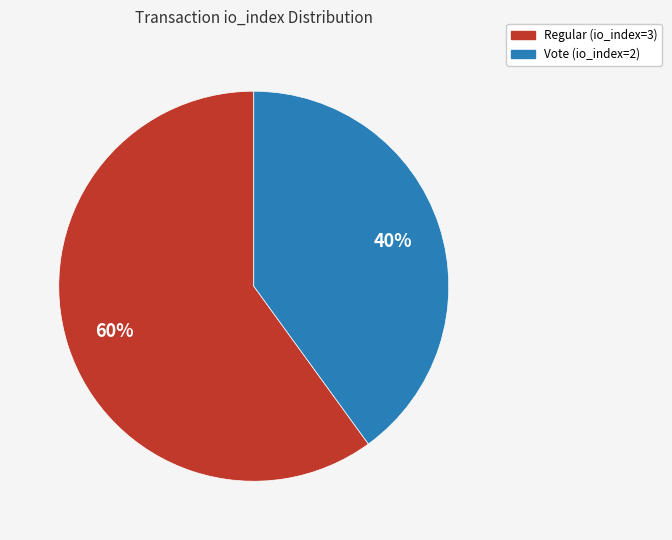

Combined, do Regular (io_index=3) and Vote (io_index=2) account for over 50%?

Yes